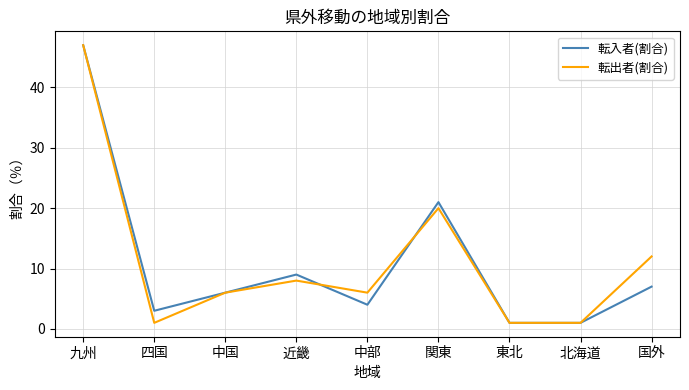

What is the difference between the 転入者(割合) values at 中国 and 近畿?

3